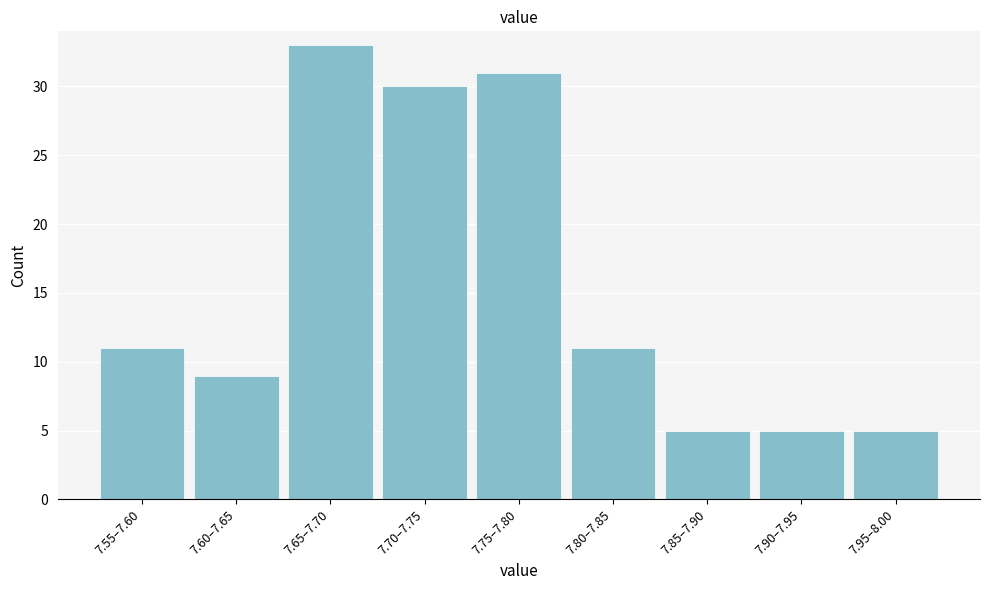

Reading right to left, extract all data points from this chart.

7.95–8.00=5	7.90–7.95=5	7.85–7.90=5	7.80–7.85=11	7.75–7.80=31	7.70–7.75=30	7.65–7.70=33	7.60–7.65=9	7.55–7.60=11